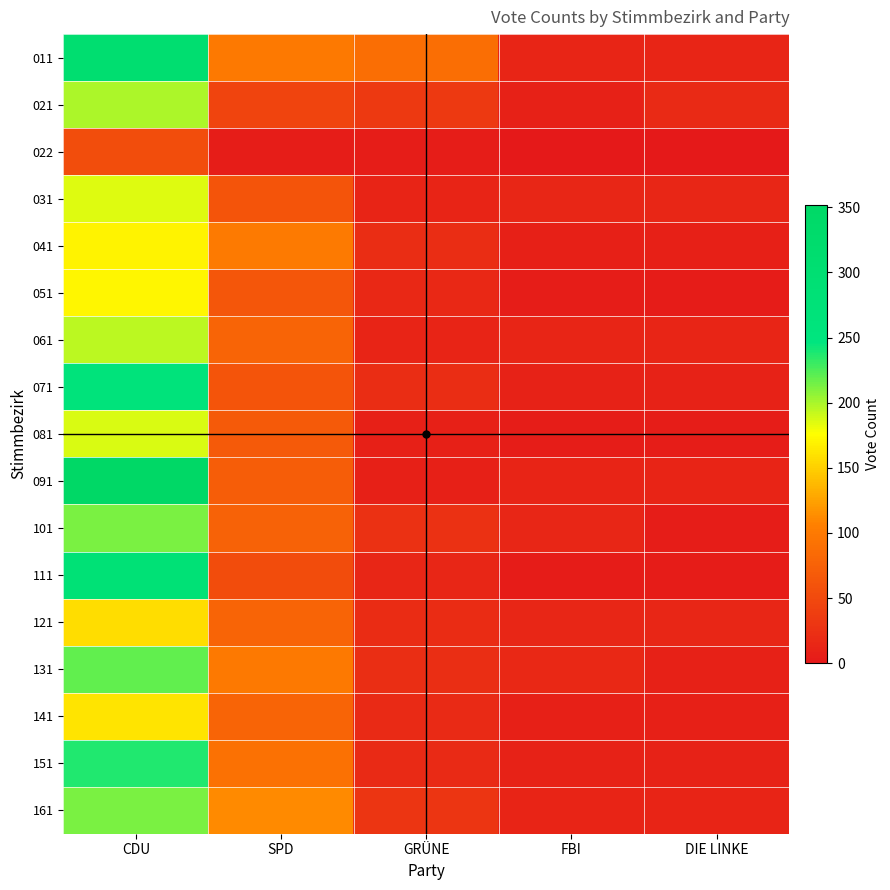

Which label corresponds to the largest value in the chart?

CDU